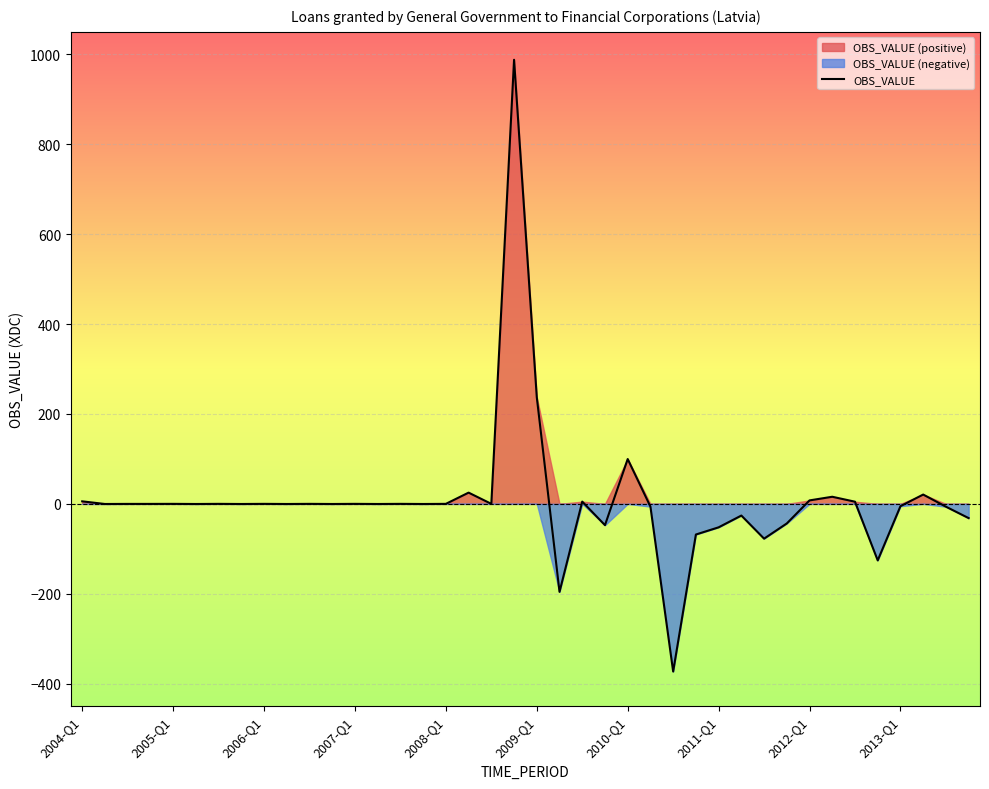

Where is OBS_VALUE nearest to the value 307?

2009-Q1